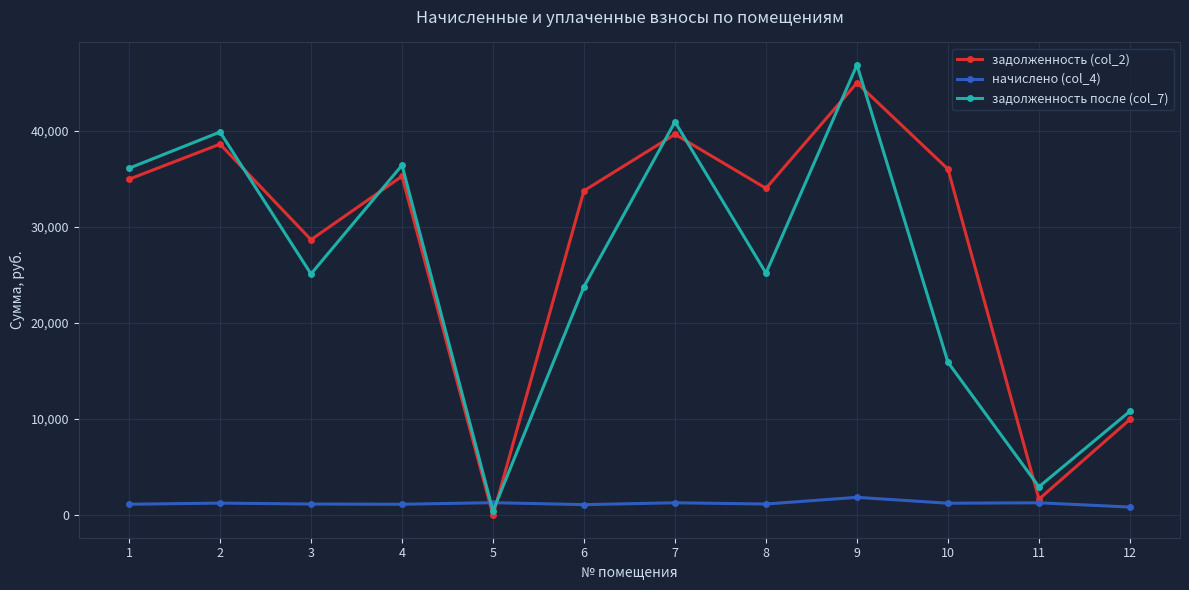

Which series has the widest spread of values?

задолженность после (col_7)